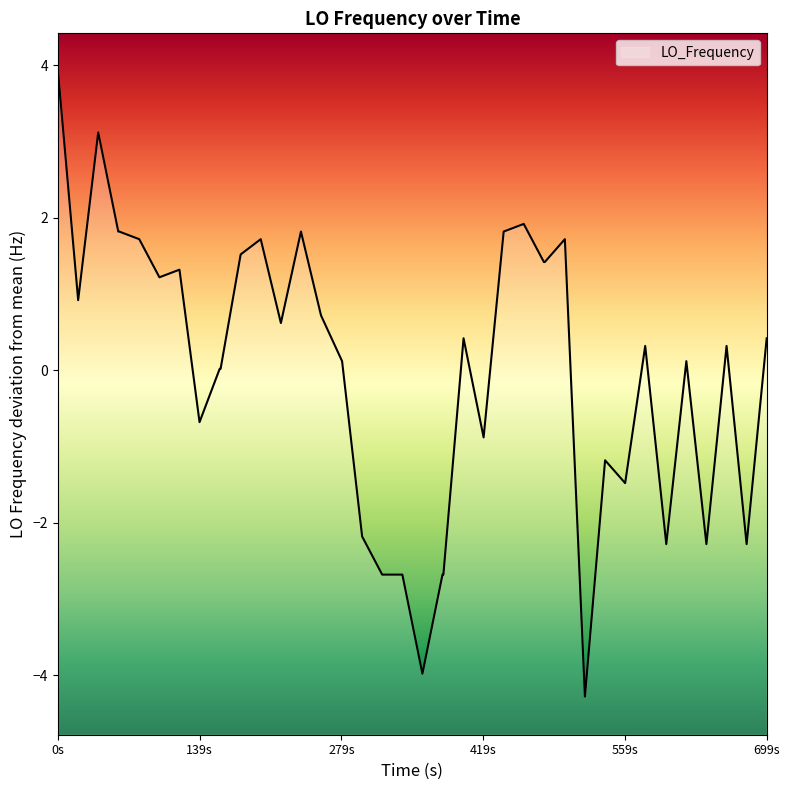

What is the maximum value shown in the chart?

3.9